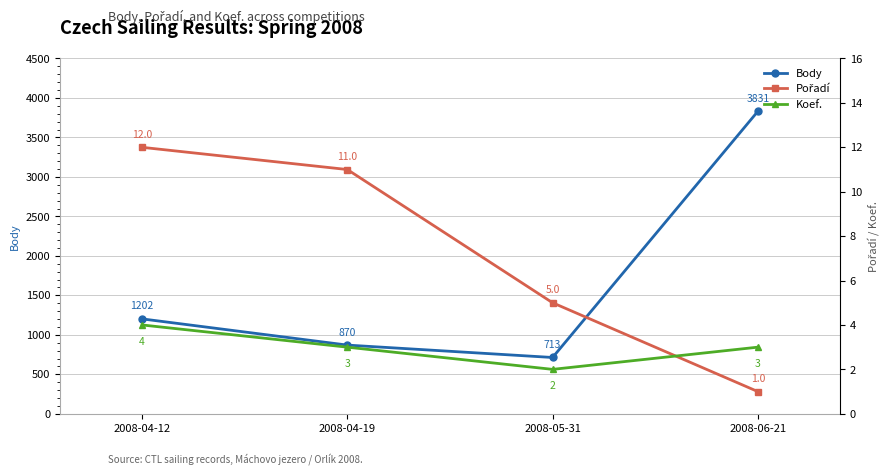

What is the difference between the maximum and minimum values in the Body series?

3118